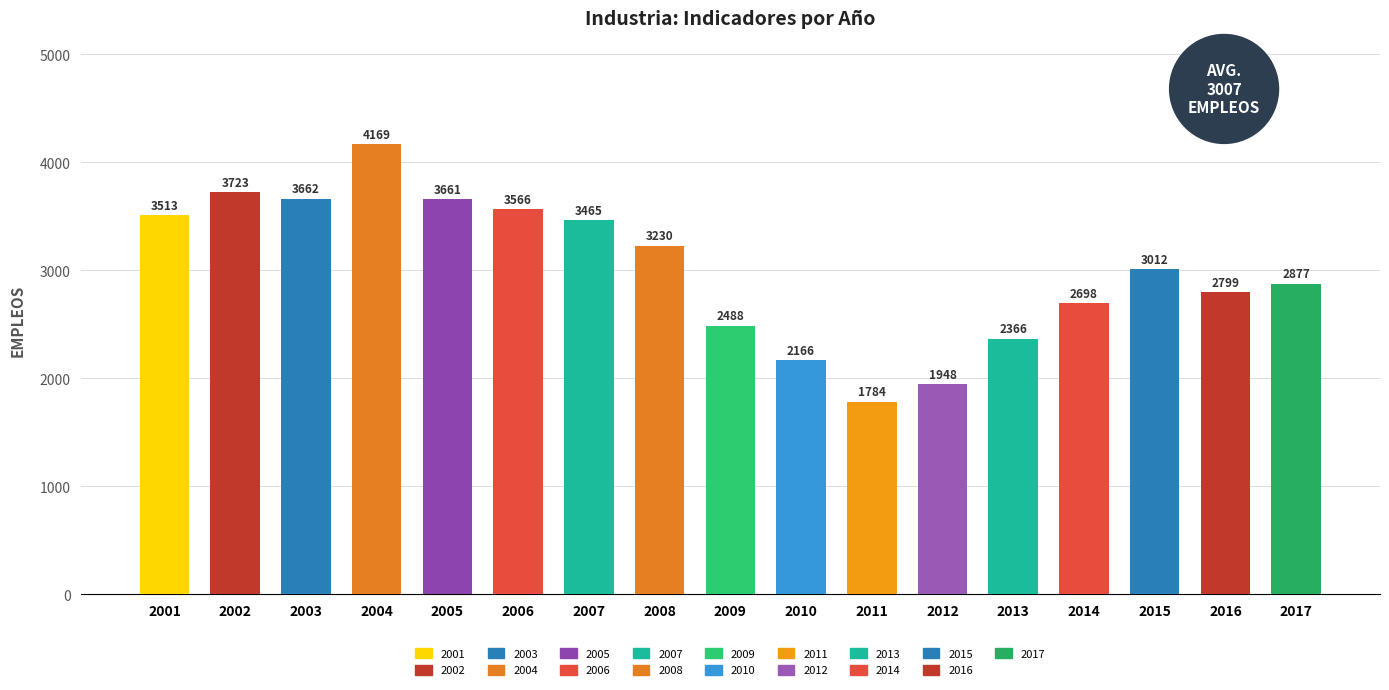

What is the difference between the second highest and second lowest values?

1775